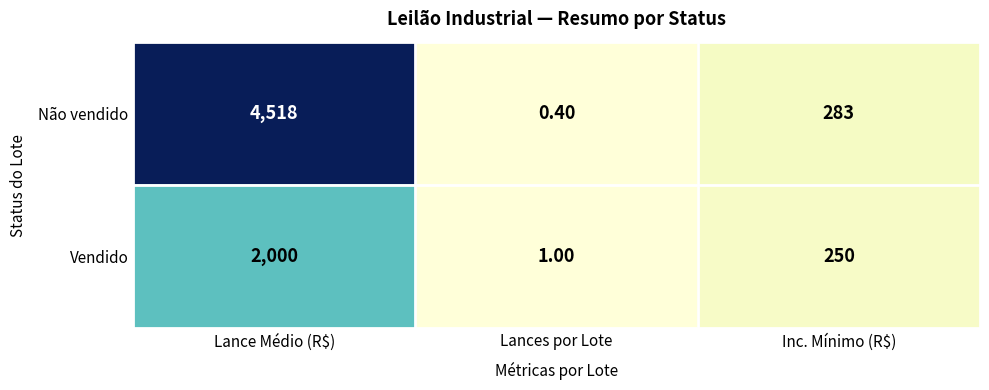

Which series changed the most between Lance Médio (R$) and Inc. Mínimo (R$)?

Não vendido